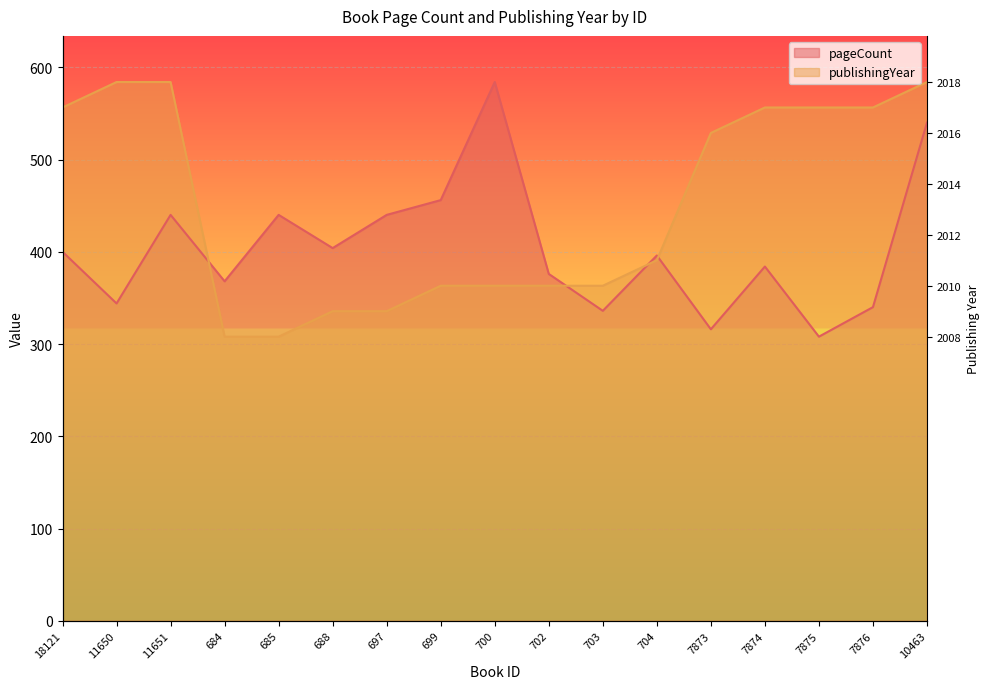

How many intersections are there between publishingYear and pageCount?

4